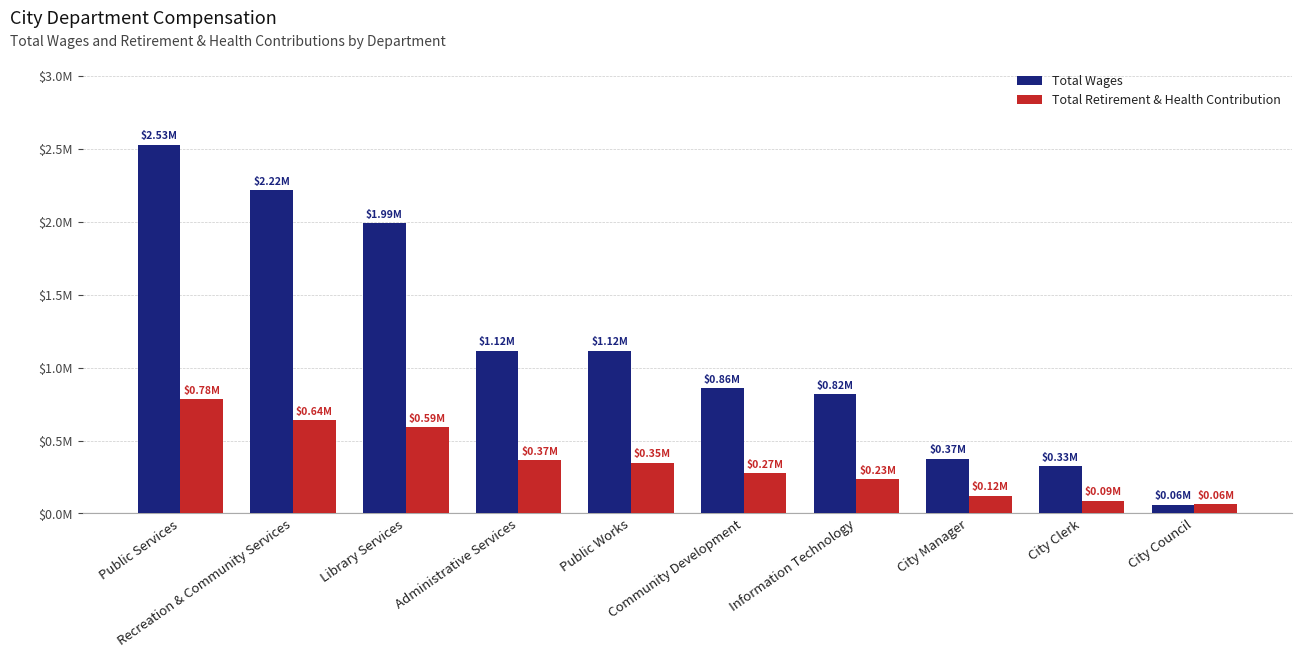

Which category has the highest value in the Total Wages series?

Public Services